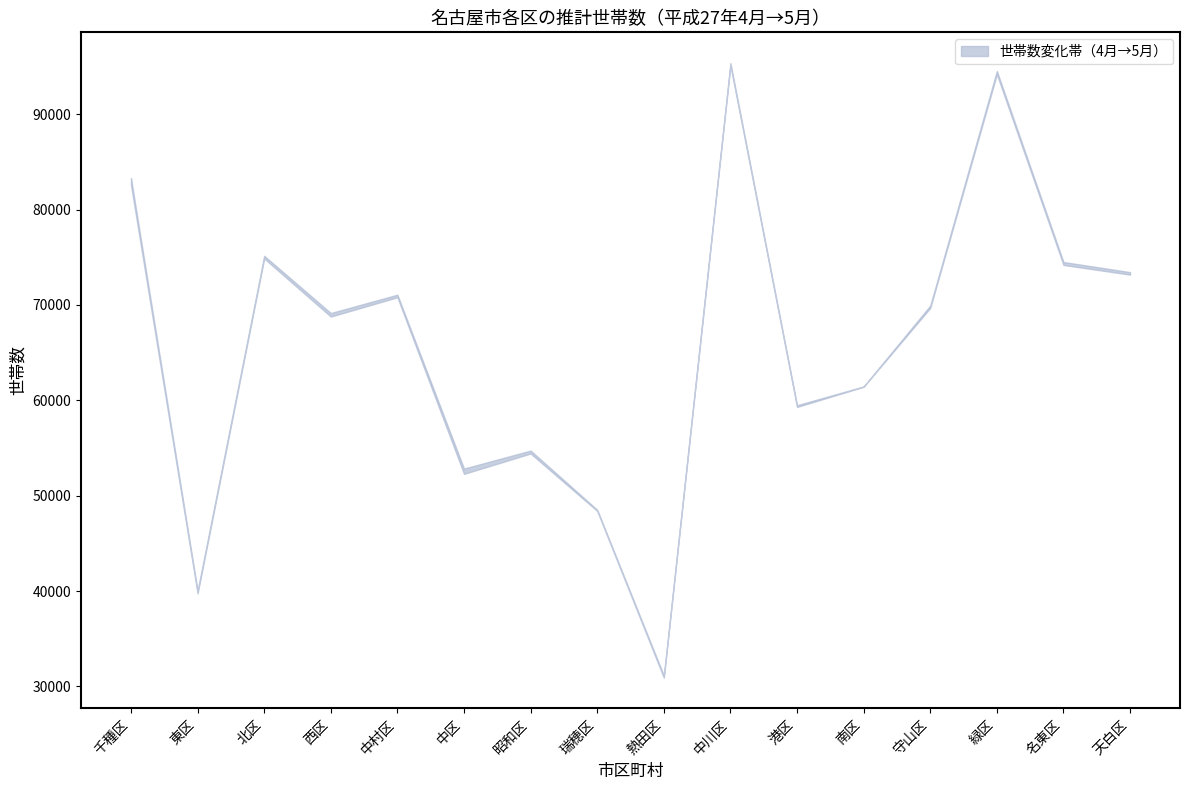

What is the sum of all 平成27年5月1日現在世帯数 values?

1054717